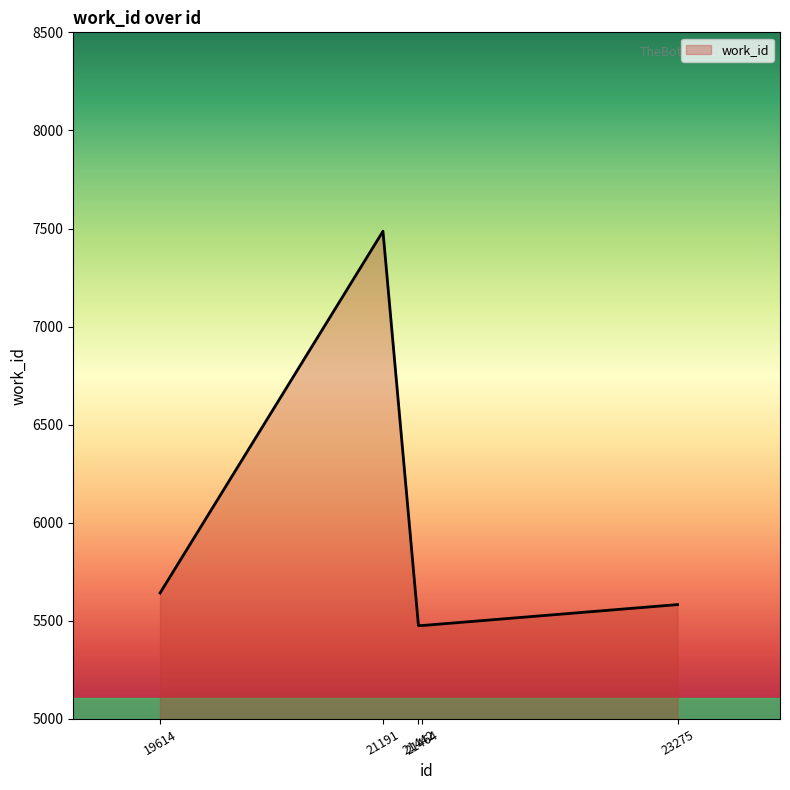

What is the approximate value at 21442, to the nearest 50?

5500